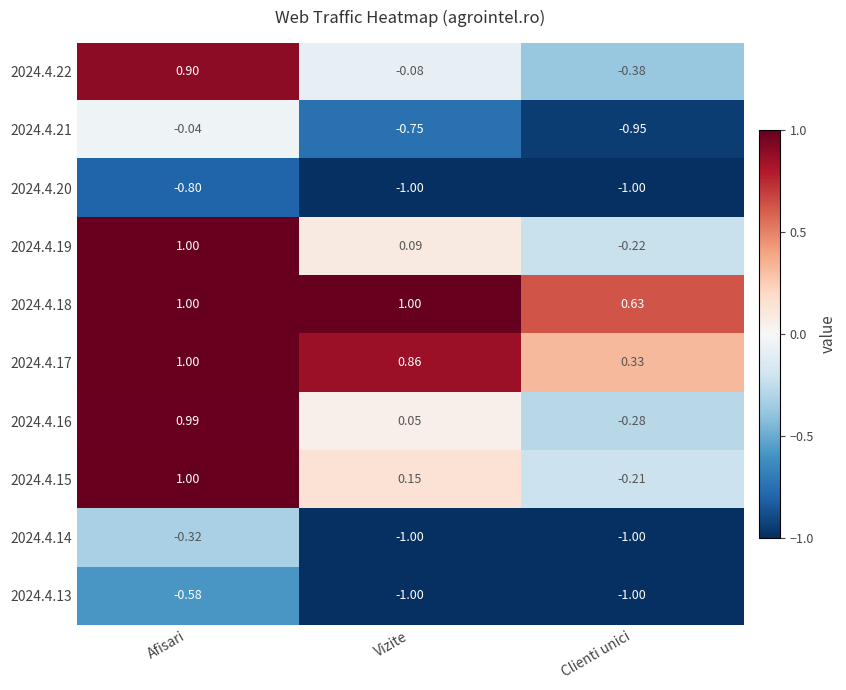

Count the number of categories in the chart.

3